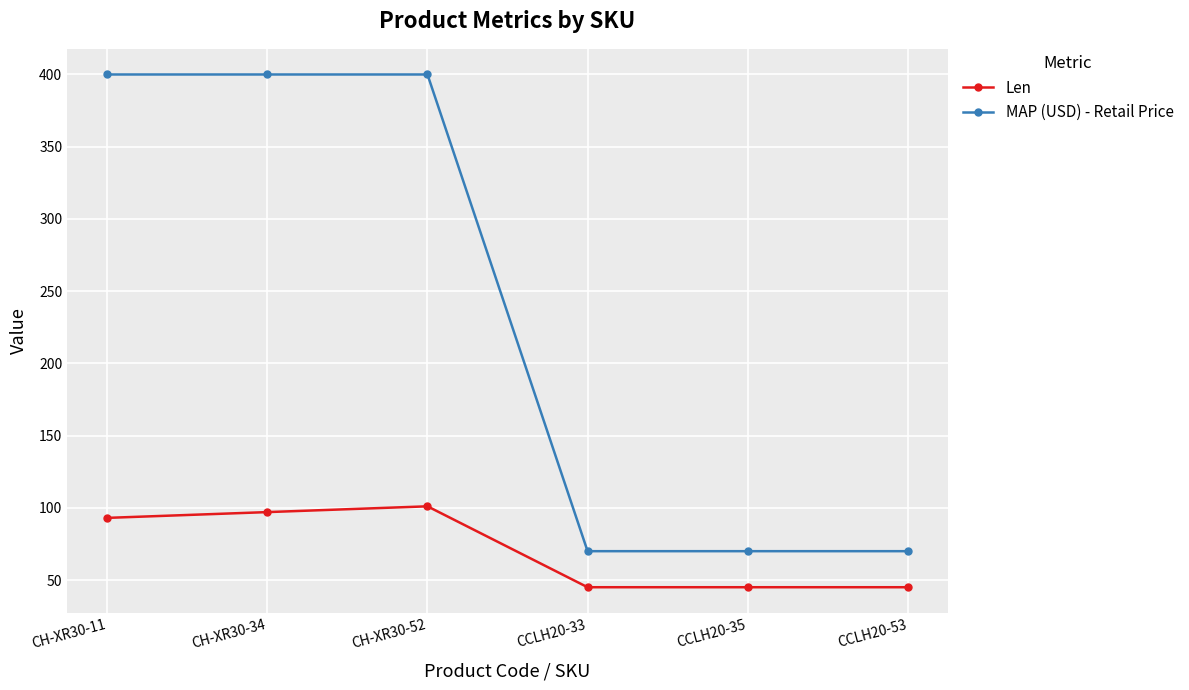

What is the sum of all Len values?

426.0